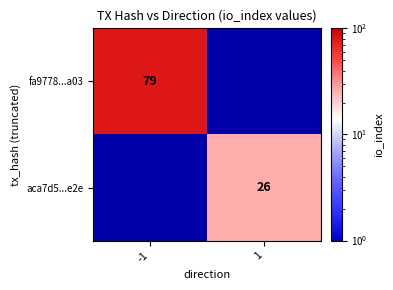

True or false: aca7d5...e2e has a value of 8 at 1.

False